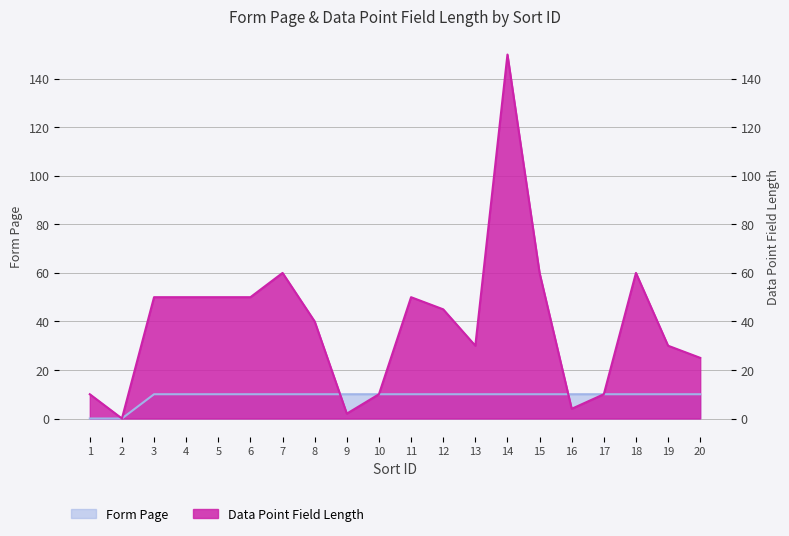

Is it true that Form Page equals 10 at 3?

True